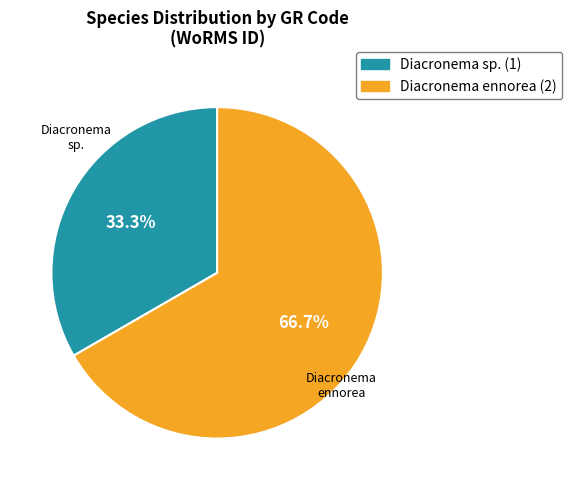

Is there a majority slice in this chart?

Yes